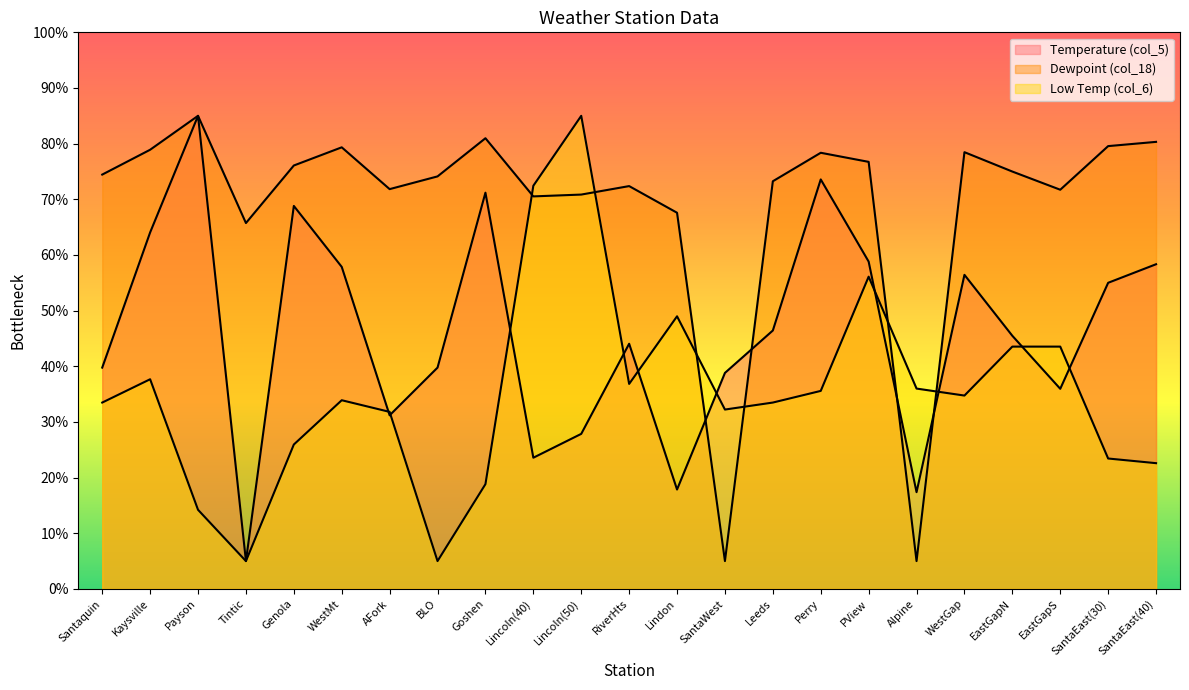

Where does the col_6 series first go above 33?

Santaquin